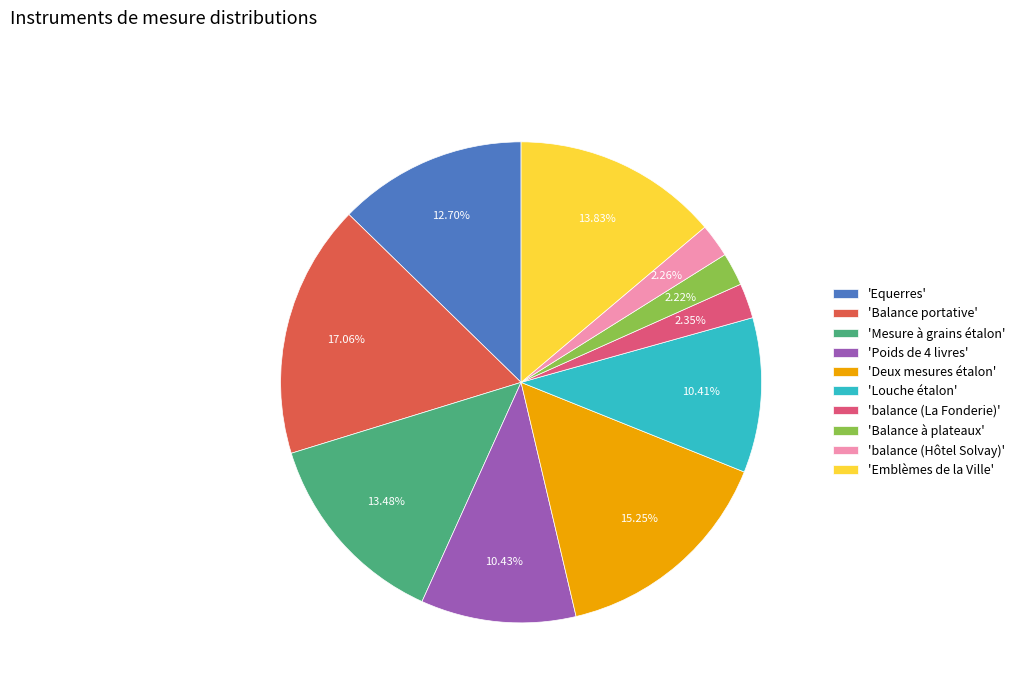

Between 'balance (Hôtel Solvay)' and 'Poids de 4 livres', which is larger?

'Poids de 4 livres'